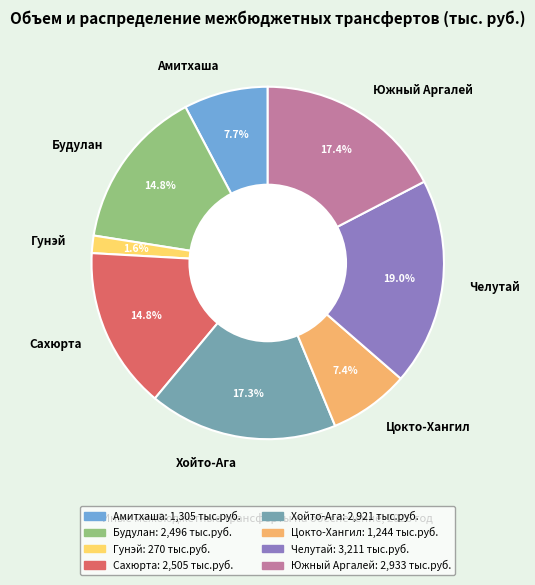

To the nearest percent, what is the combined percentage of Цокто-Хангил and Будулан?

22%